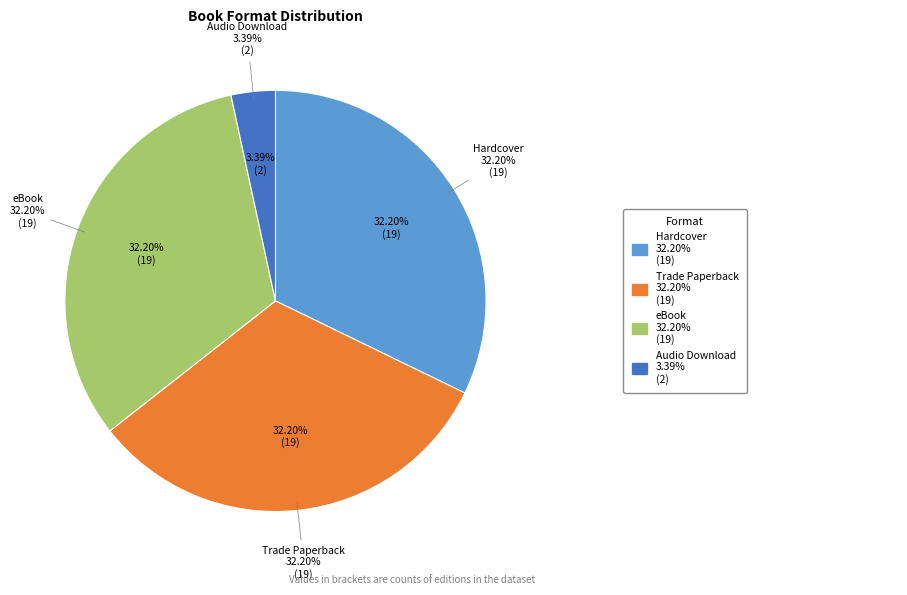

The Trade Paperback slice represents 32% of the pie. True or false?

True